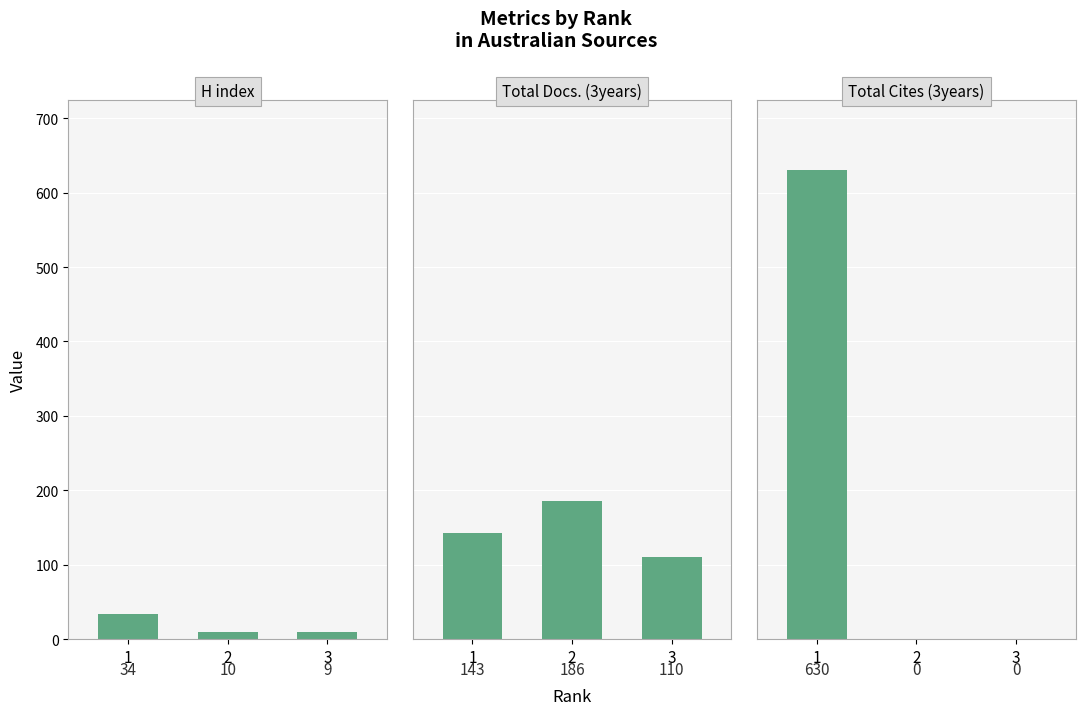

What is the difference between the H index values at 2 and 3?

1